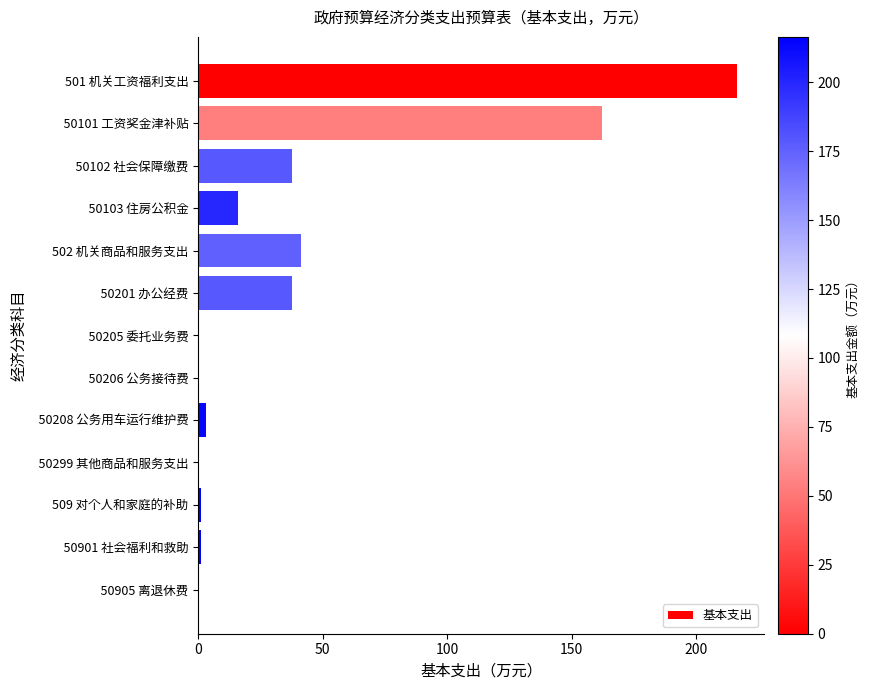

What is the maximum value shown in the chart?

216.5